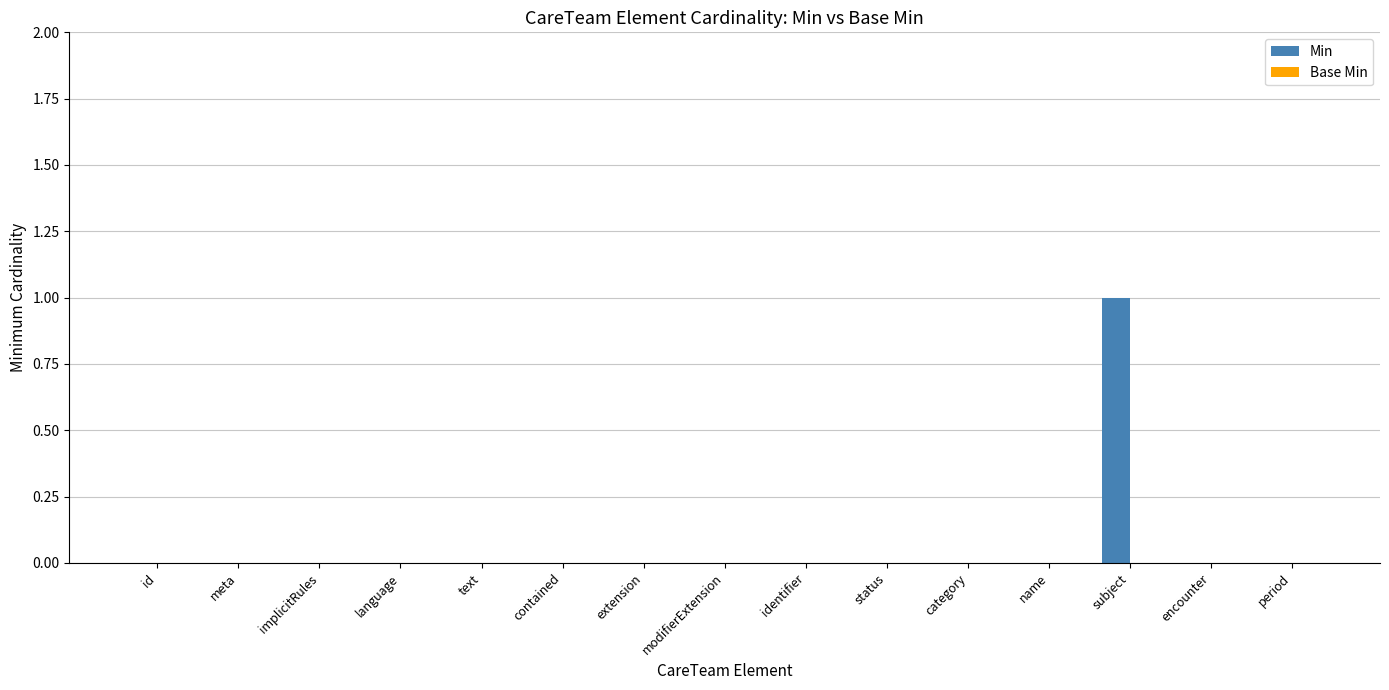

The value at text is 0. True or false?

True